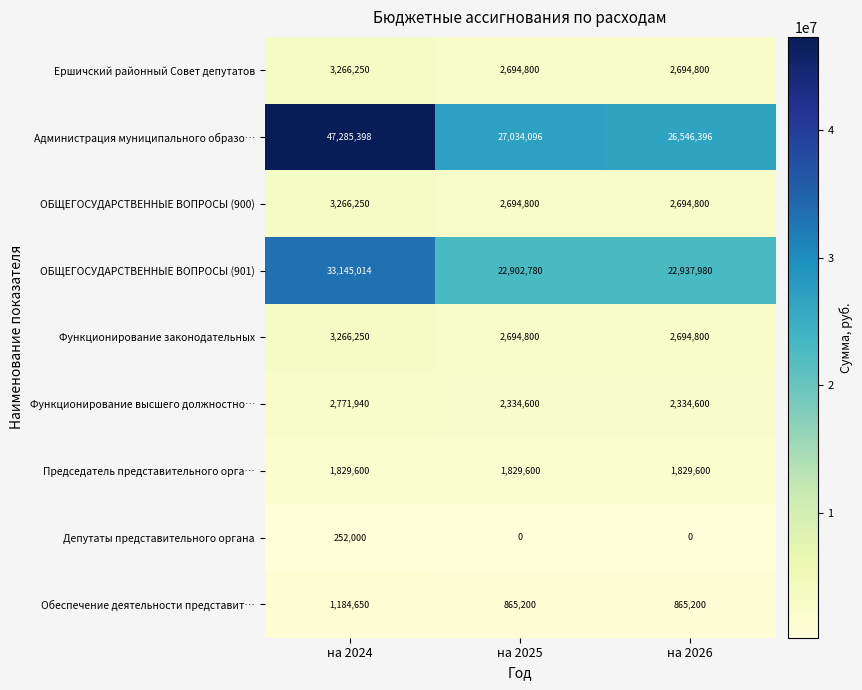

What is the greatest value displayed?

47285398